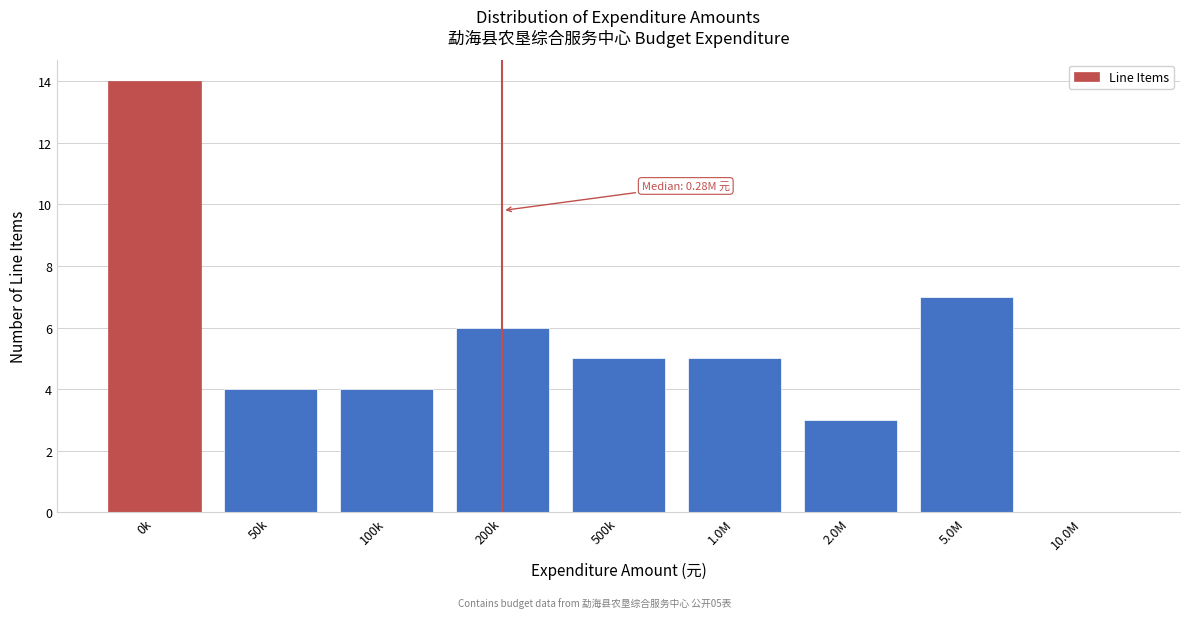

Reading left to right, list all the values displayed in this chart.

0k=14	50k=4	100k=4	200k=6	500k=5	1.0M=5	2.0M=3	5.0M=7	10.0M=0